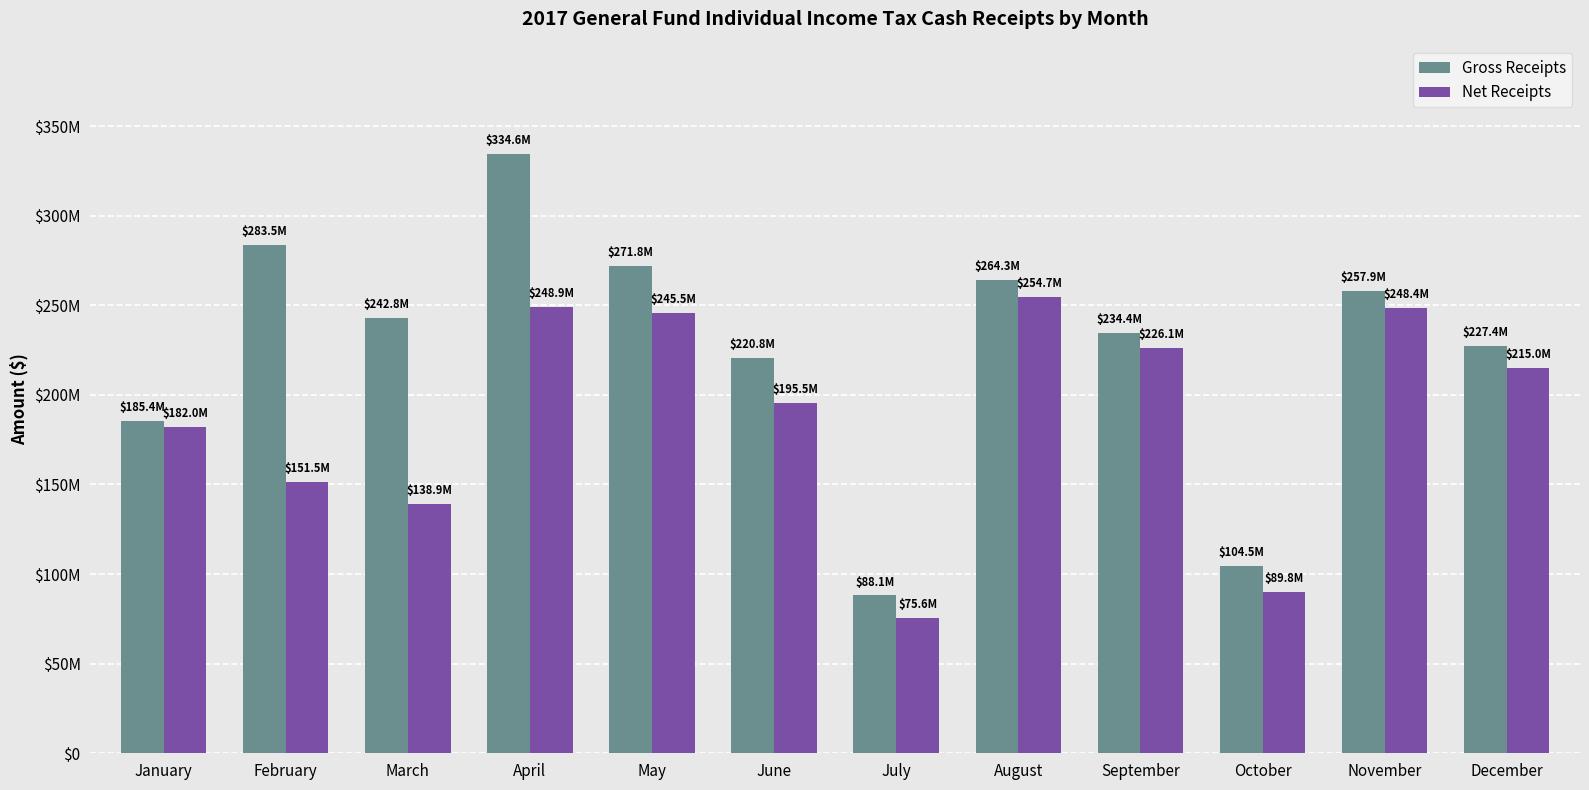

Is the value of Net Receipts at September greater than the value of Gross Receipts at December?

No